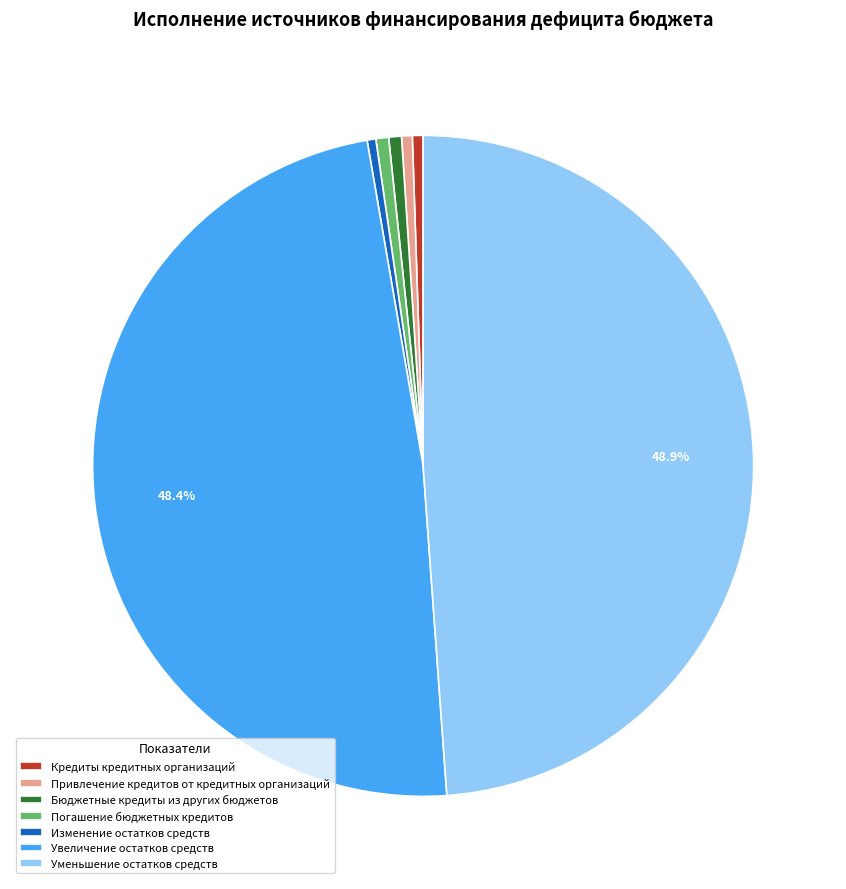

How many segments does this pie chart have?

7